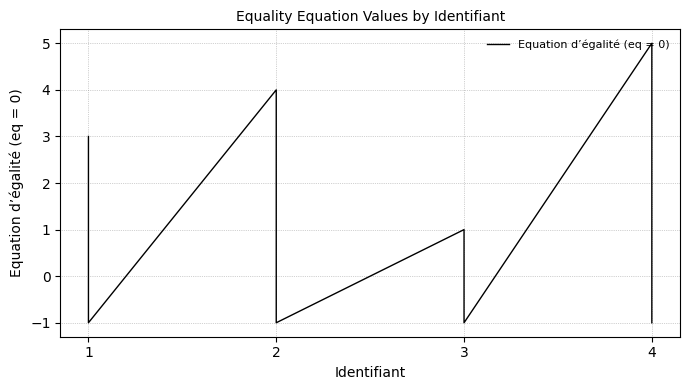

Reading left to right, list all the values displayed in this chart.

3	-1	4	-1	1	-1	5	-1